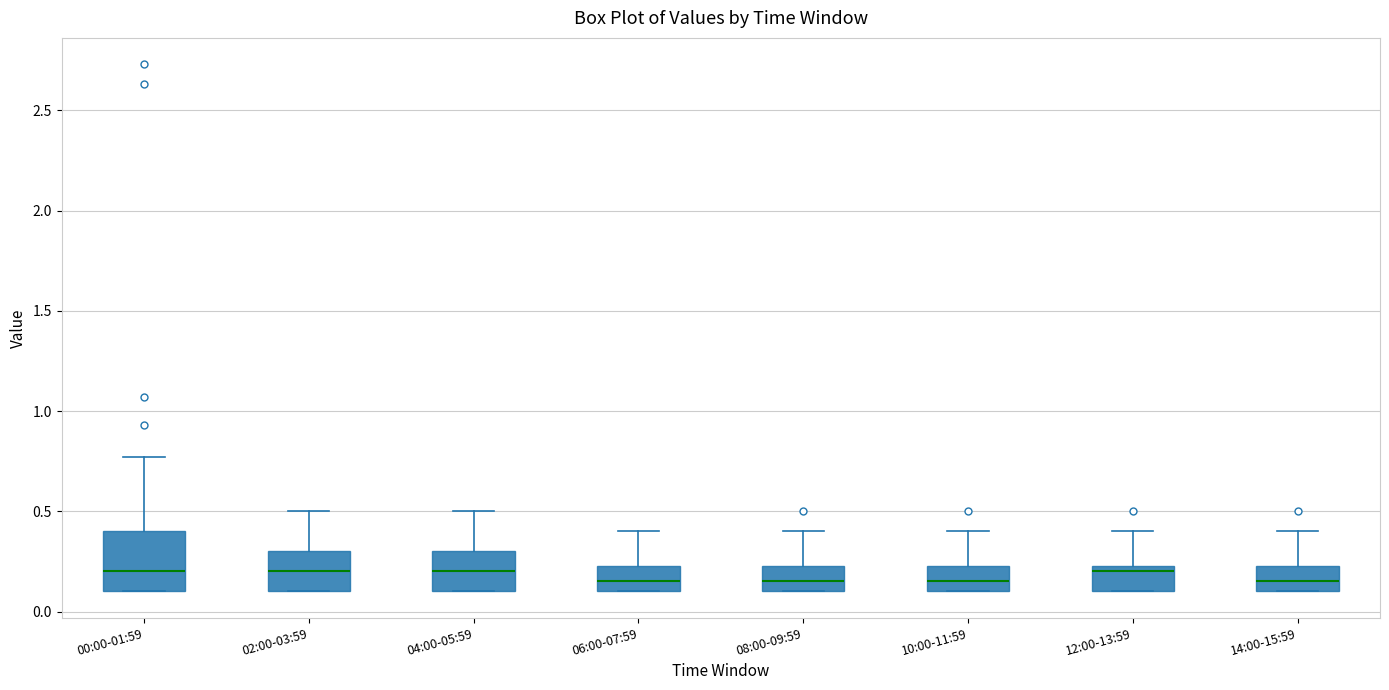

Where does the median line of the box for 14:00-15:59 sit on the y-axis? The values are not printed on the chart, so give them approximately, as read against the axis.

0.15